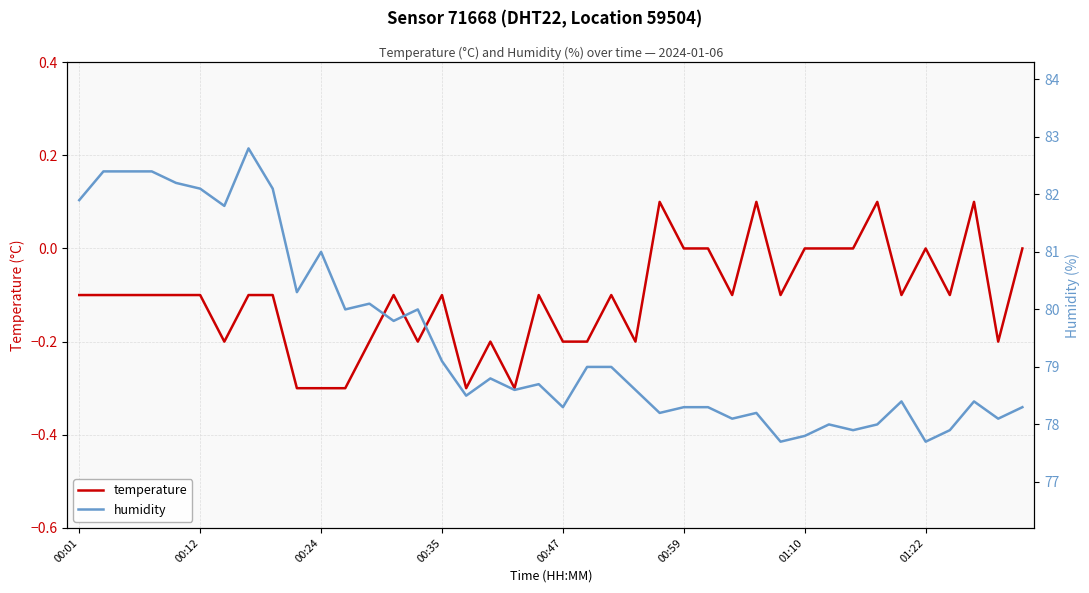

True or false: temperature and humidity cross at least once.

False